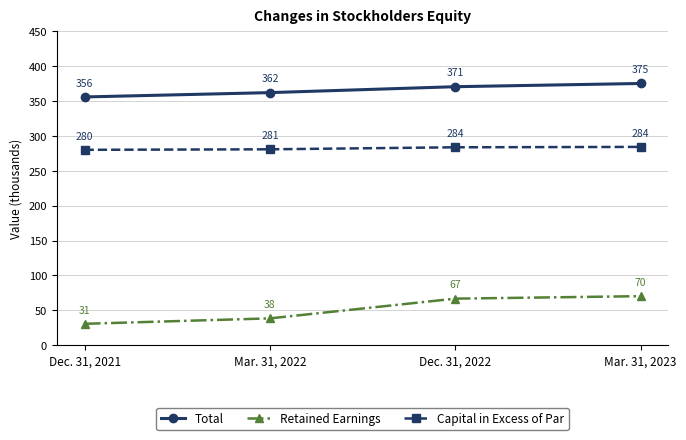

True or false: Retained Earnings and Capital in Excess of Par cross at least once.

False